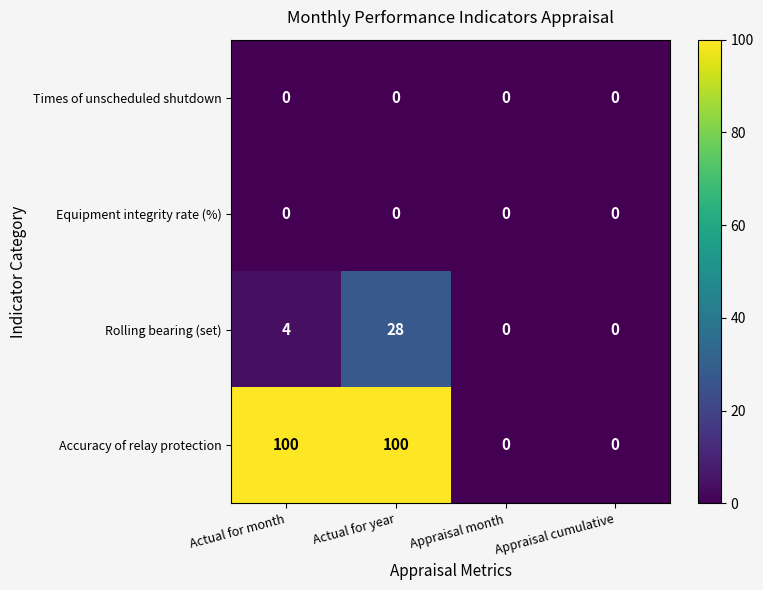

At how many categories does at least one series exceed 61?

2